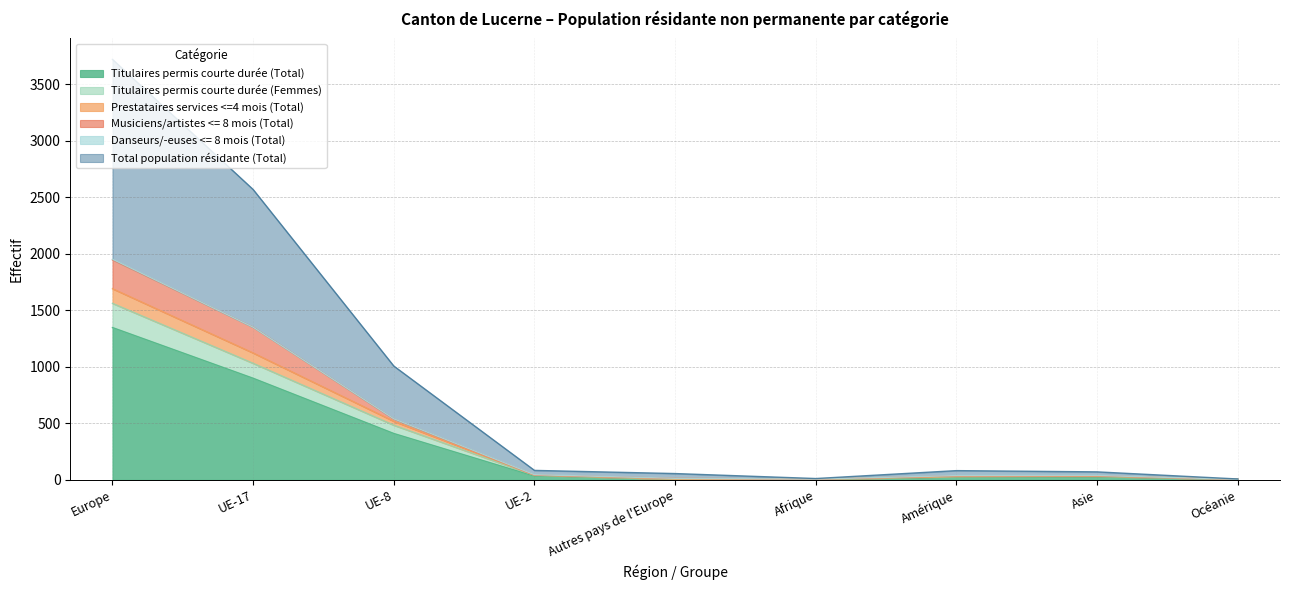

How many data points in Titulaires permis courte durée (Total) are less than 24?

4